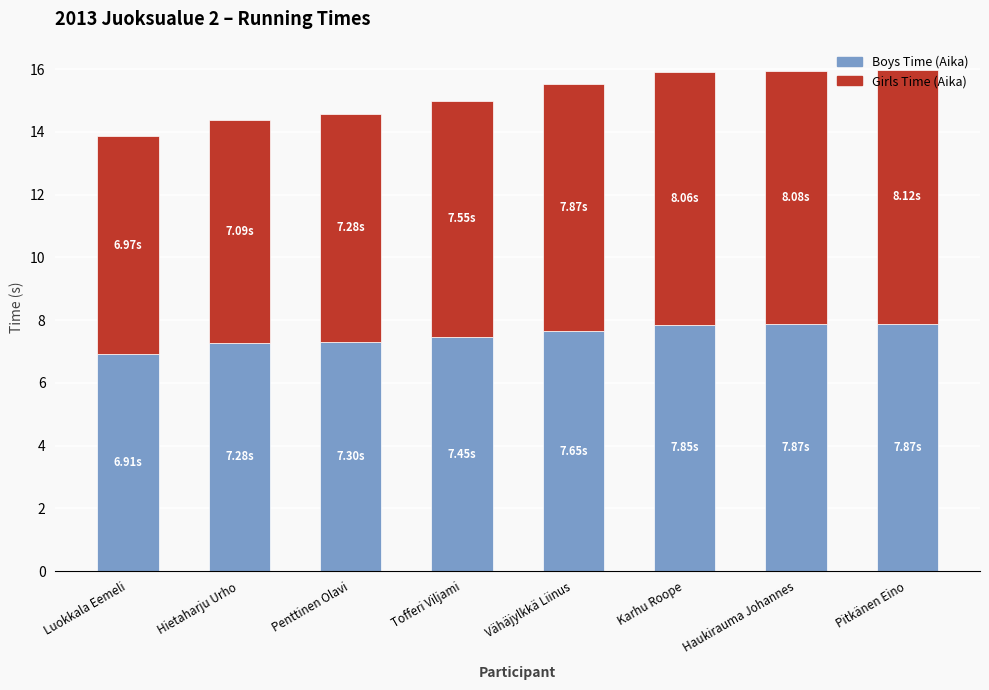

What is the difference between the maximum and second lowest values in the Boys Time (Aika) series?

0.6